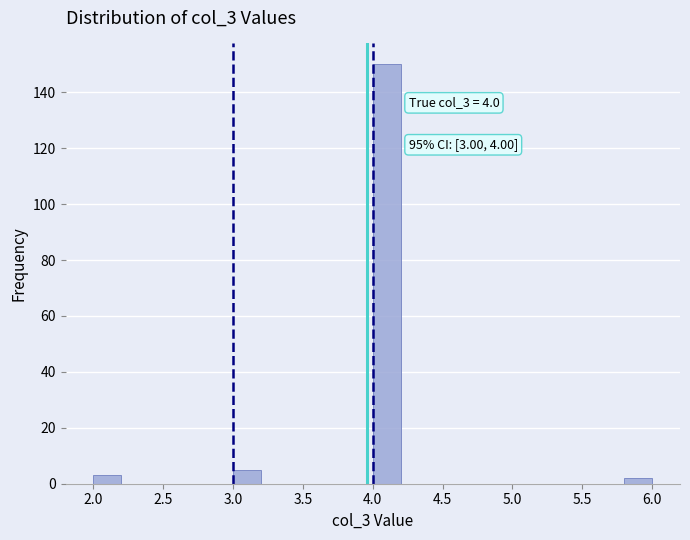

Over which range of the x-axis is the bar tallest?

4.0 to 4.2